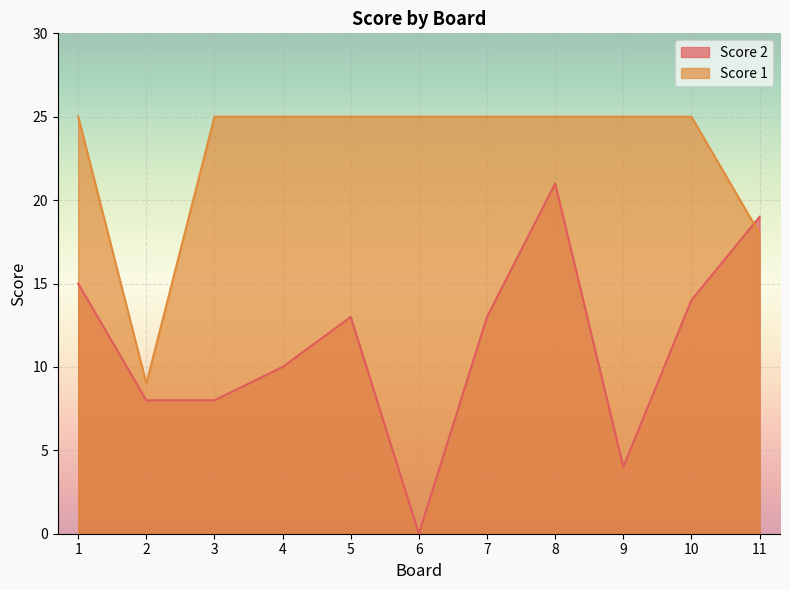

What is the value of the Score 1 point at the 3rd from the left?

25